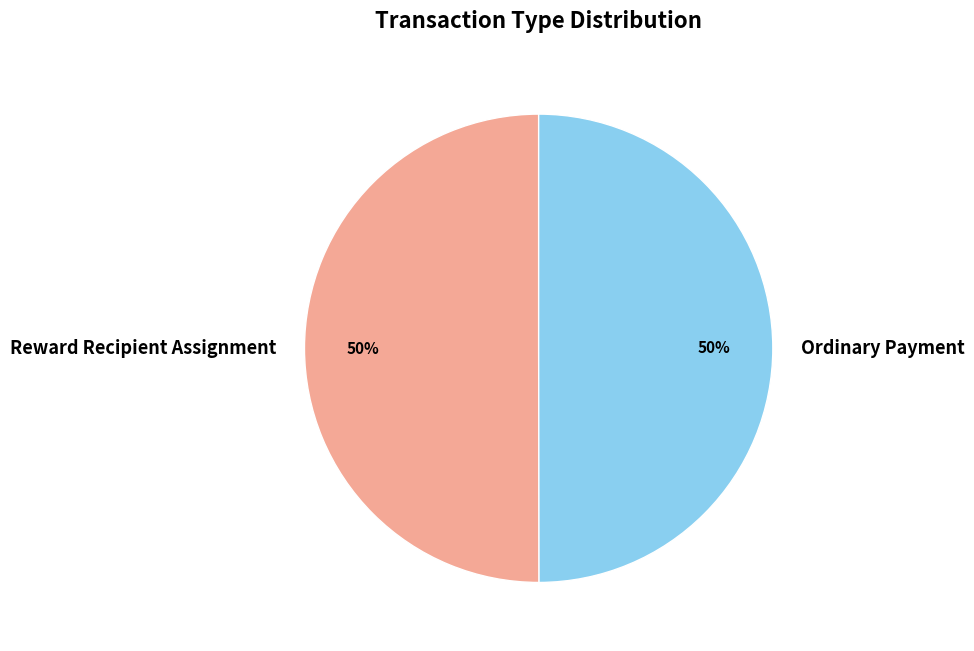

To the nearest percent, what is the average slice percentage?

50%